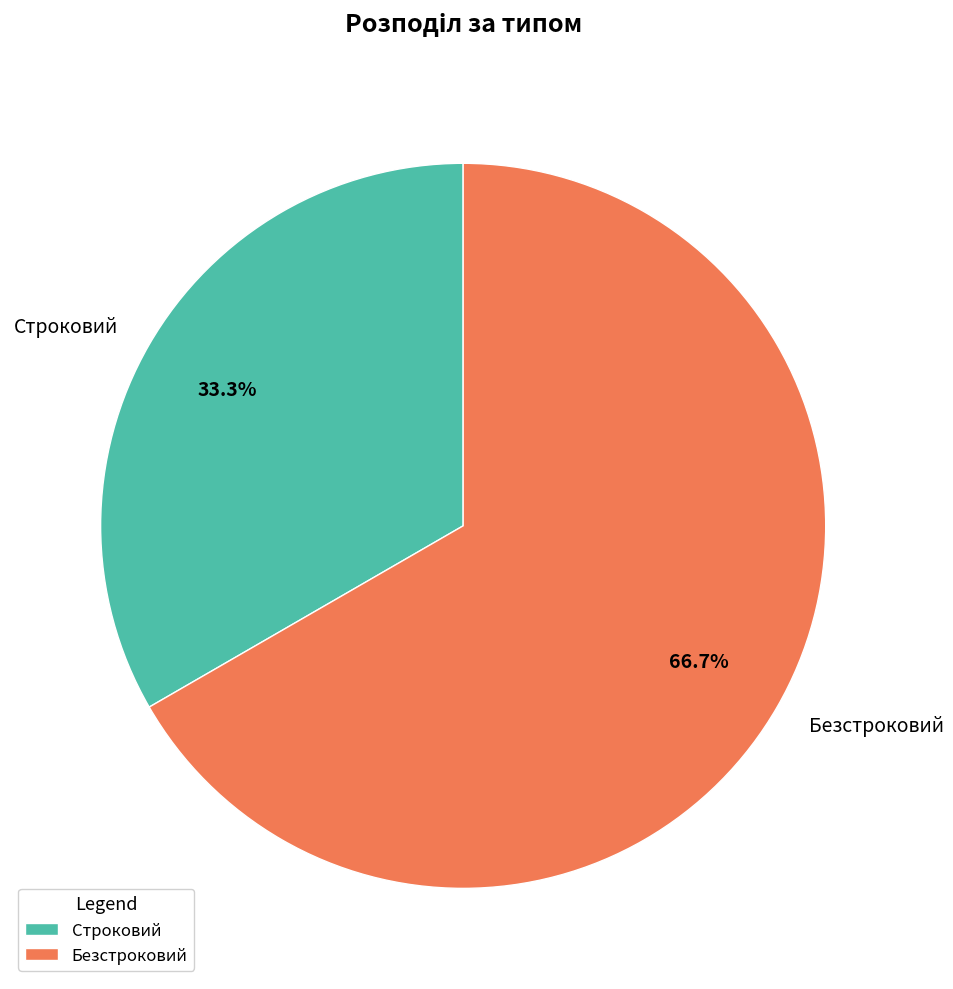

What is the ratio of the value at Безстроковий to the value at Строковий?

2.0